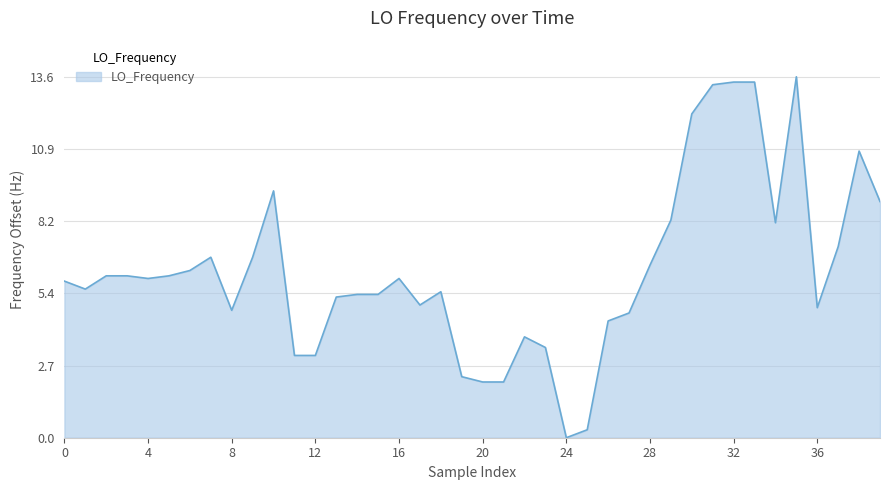

What is the greatest value displayed?

13.6